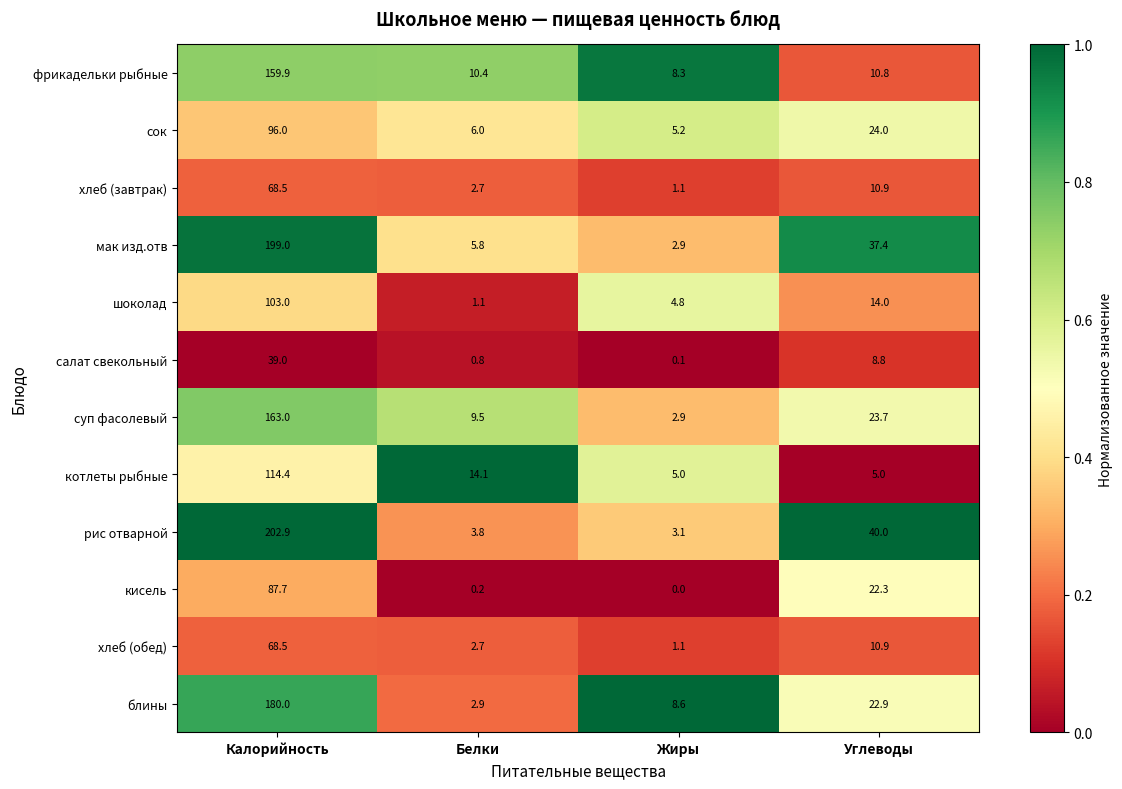

At which category is the sum across all series the highest?

Калорийность